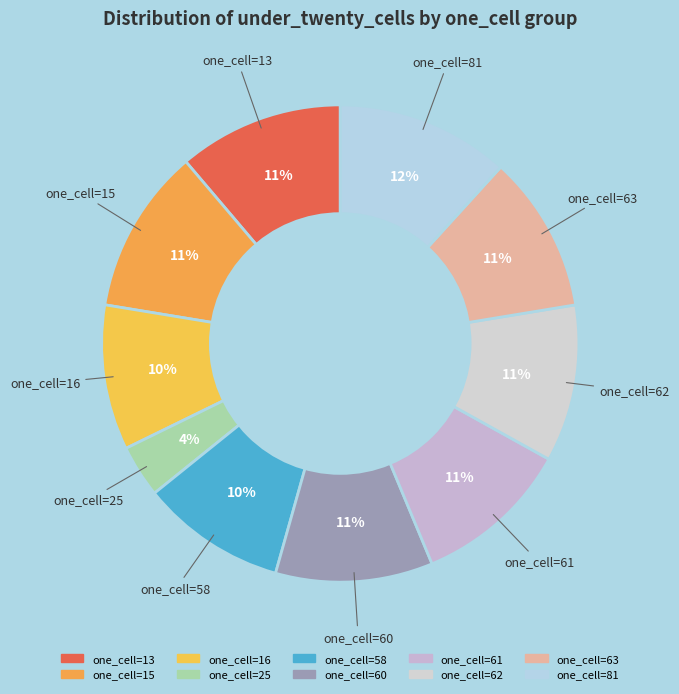

Is there any slice that represents more than half of the pie?

No